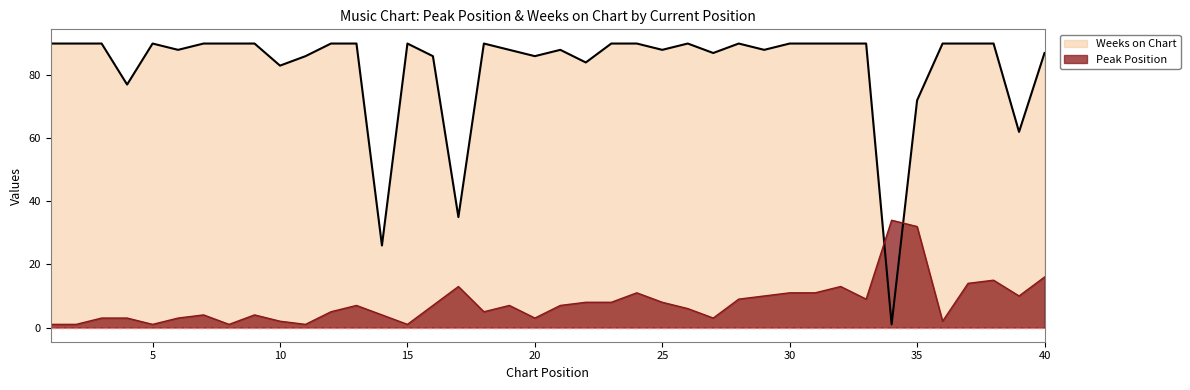

Reading right to left, what are all the values shown in this chart?

Peak Position: 40=16	39=10	38=15	37=14	36=2	35=32	34=34	33=9	32=13	31=11	30=11	29=10	28=9	27=3	26=6	25=8	24=11	23=8	22=8	21=7	20=3	19=7	18=5	17=13	16=7	15=1	14=4	13=7	12=5	11=1	10=2	9=4	8=1	7=4	6=3	5=1	4=3	3=3	2=1	1=1
Weeks on Chart: 40=87	39=62	38=90	37=90	36=90	35=72	34=1	33=90	32=90	31=90	30=90	29=88	28=90	27=87	26=90	25=88	24=90	23=90	22=84	21=88	20=86	19=88	18=90	17=35	16=86	15=90	14=26	13=90	12=90	11=86	10=83	9=90	8=90	7=90	6=88	5=90	4=77	3=90	2=90	1=90